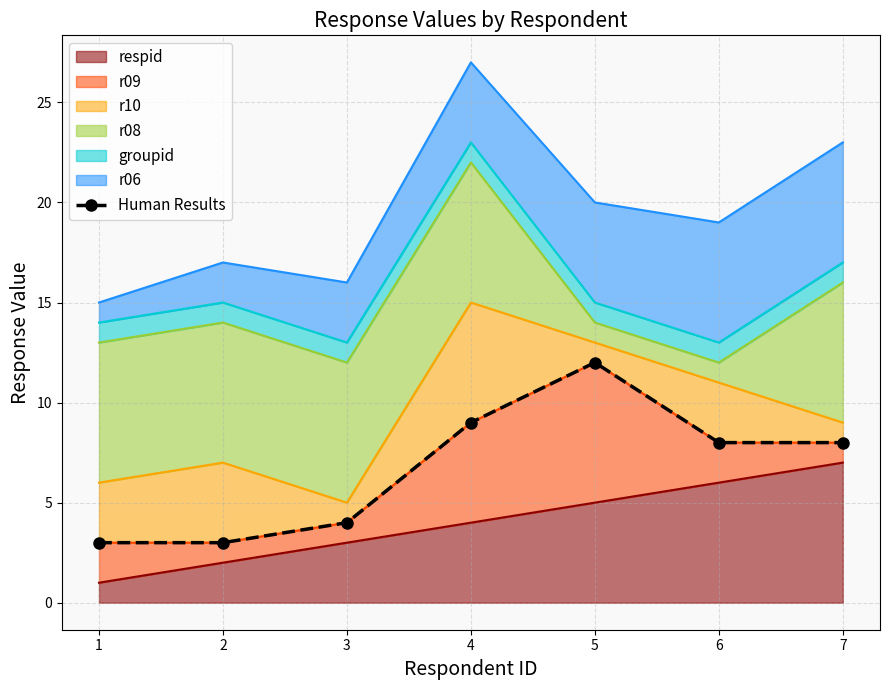

Is it true that the value at 4 is 5?

False